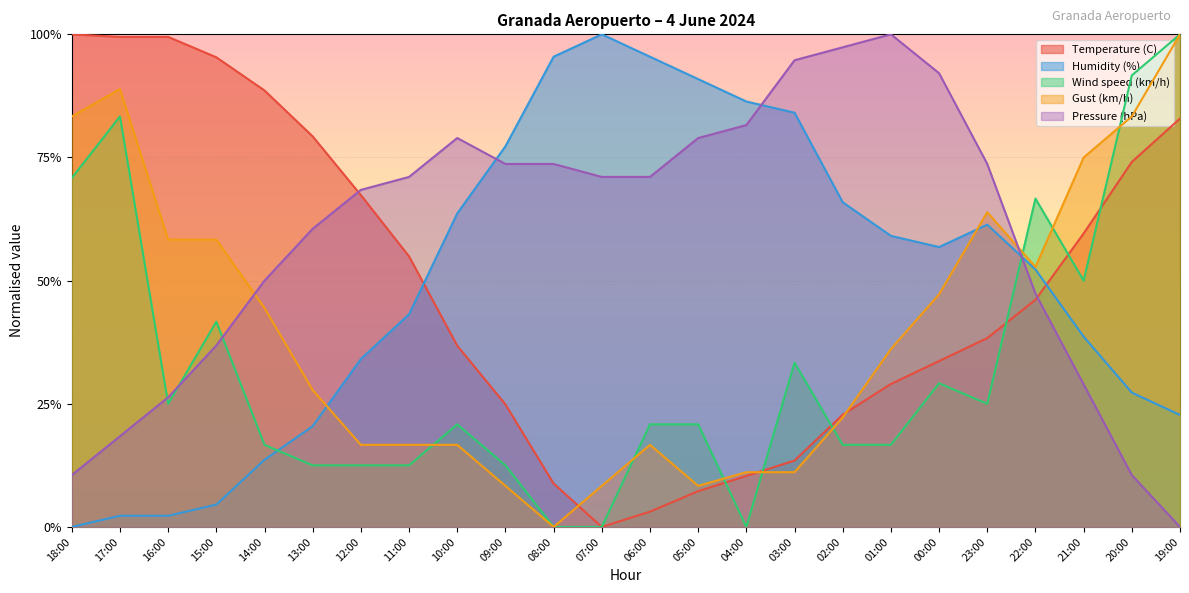

What is the difference between the highest and lowest values at 10:00?

0.6